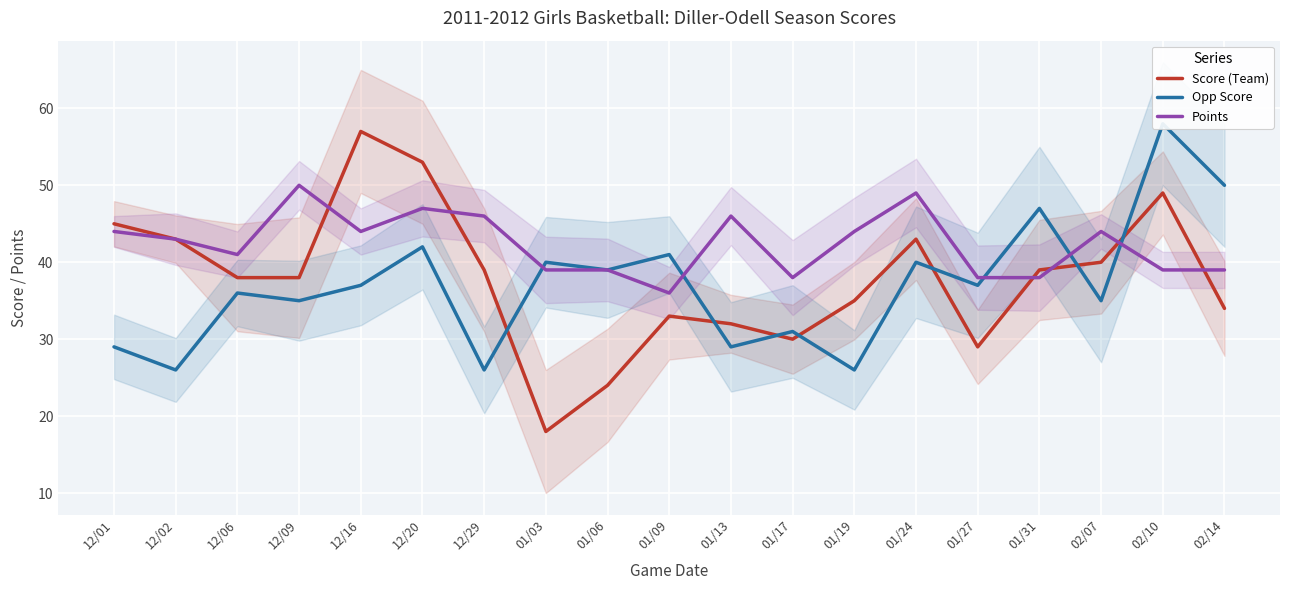

How many interior local peaks does the Points series have?

5